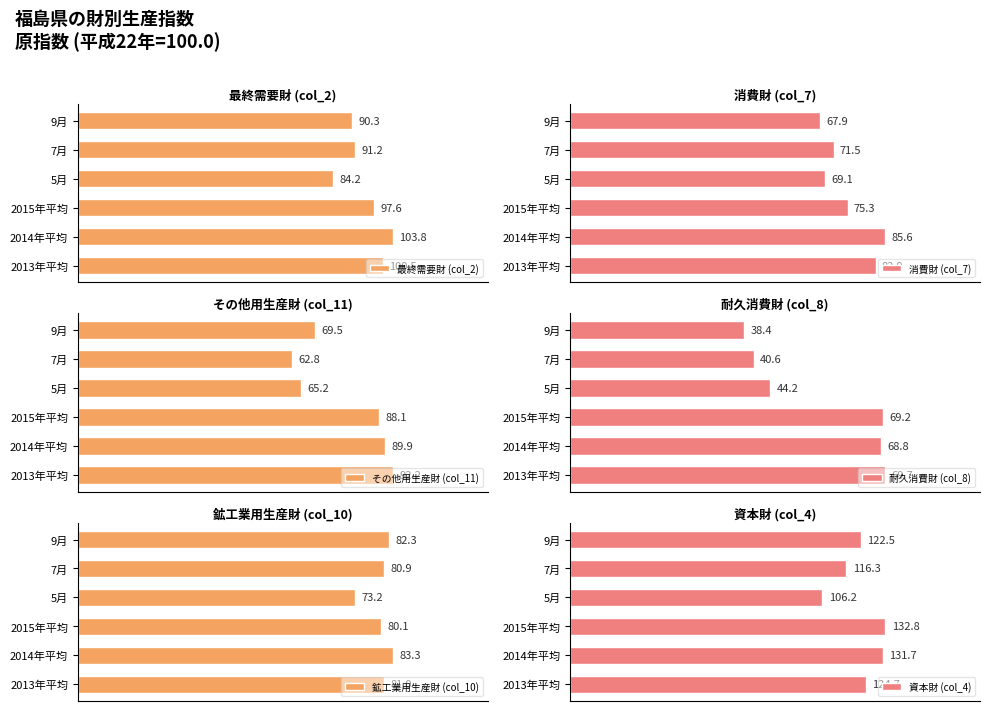

What are all the series names shown in the legend?

最終需要財 (col_2), 消費財 (col_7), その他用生産財 (col_11), 耐久消費財 (col_8), 鉱工業用生産財 (col_10), 資本財 (col_4)